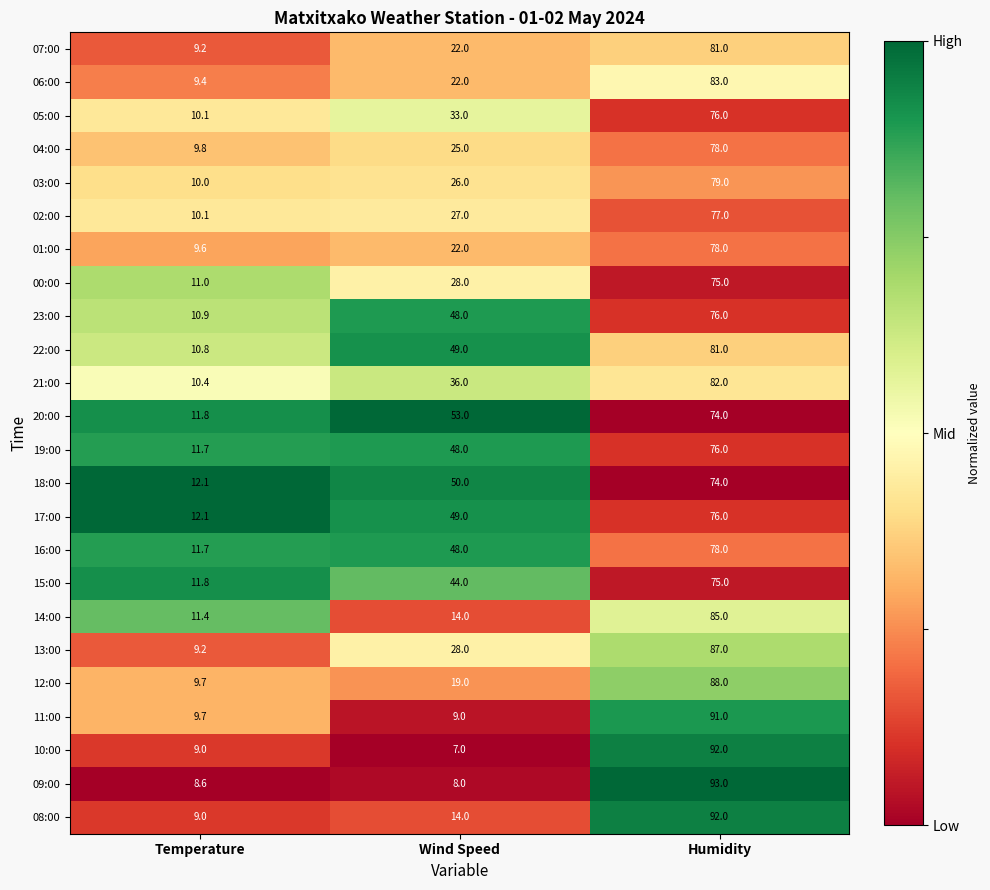

Is it true that 07:00 equals 118.8 at Humidity?

False